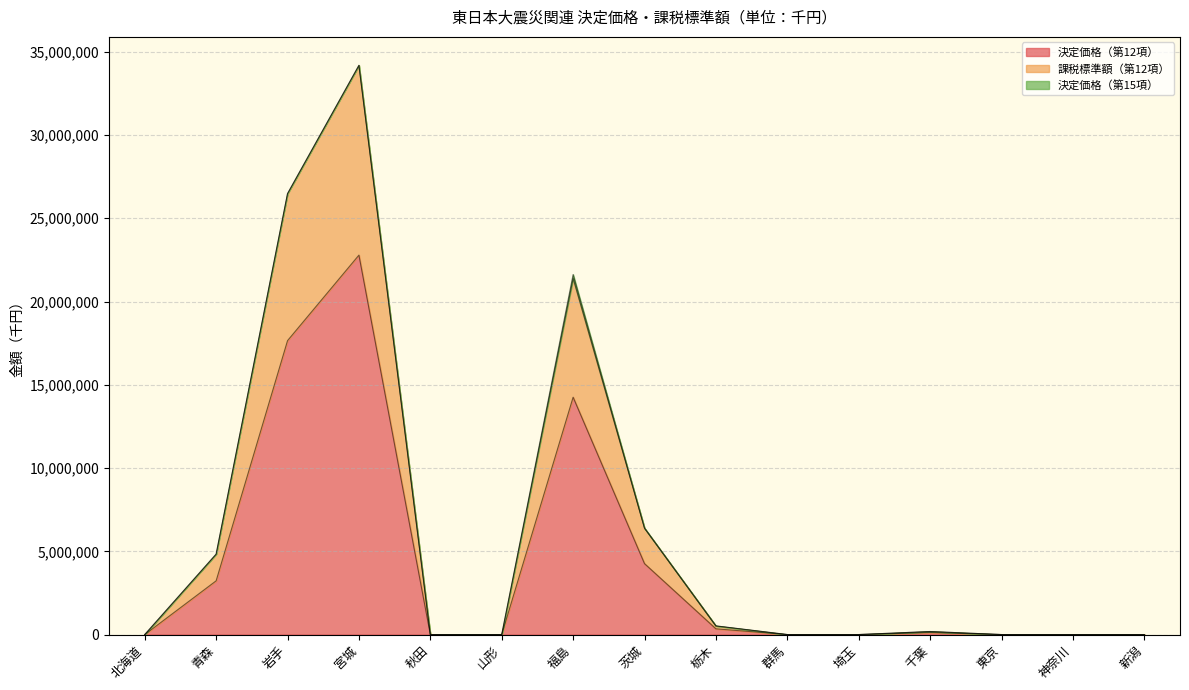

Rank the series at 岩手 from highest to lowest value.

課税標準額（第12項）, 決定価格（第12項）